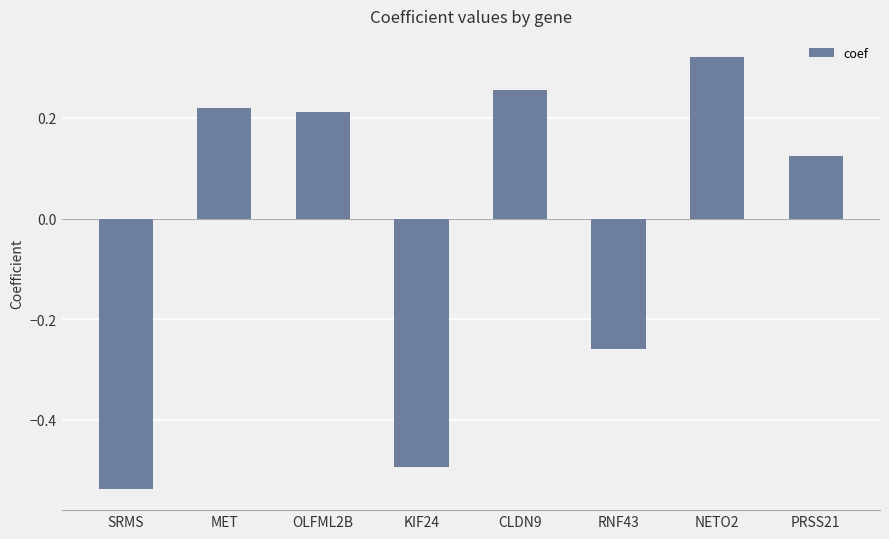

How many negative values are there?

3